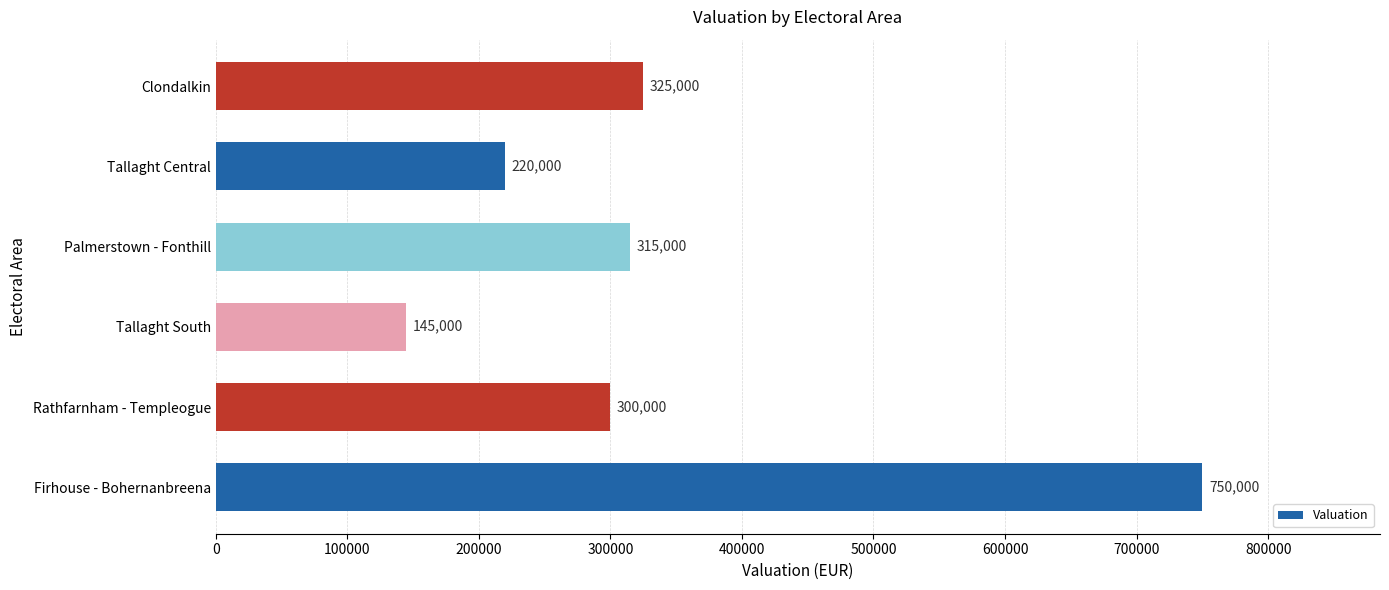

The chart shows a value of 315000 at Palmerstown - Fonthill. True or false?

True